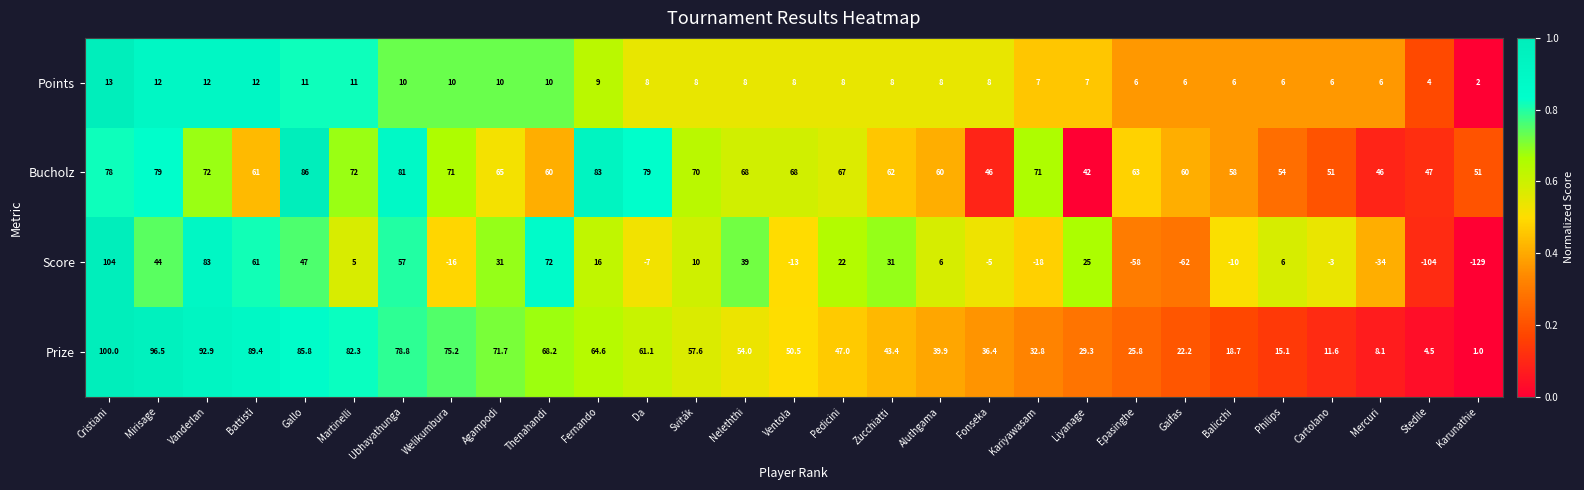

How many data points does each series have?

29